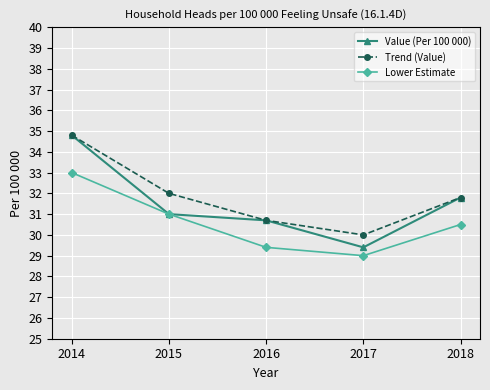

What is the approximate value of Lower Estimate at 2016?

29.4